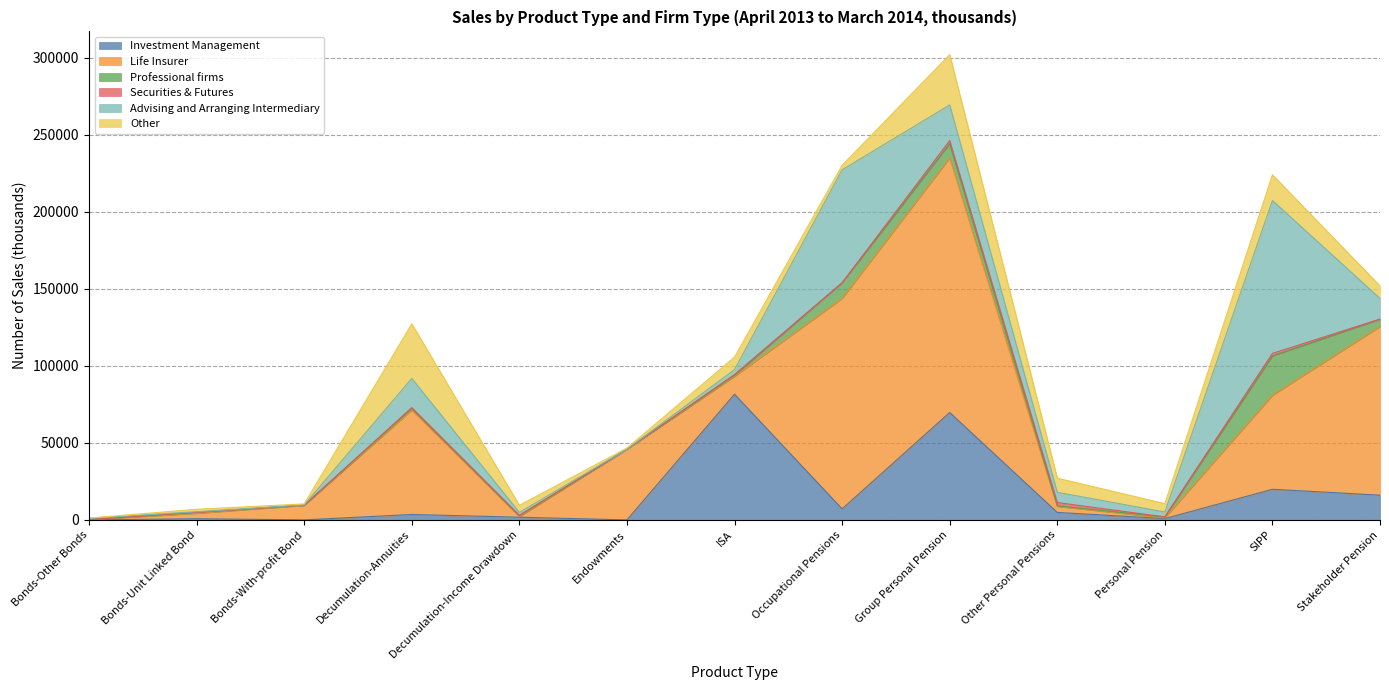

How many times do Other and Professional firms cross each other?

4